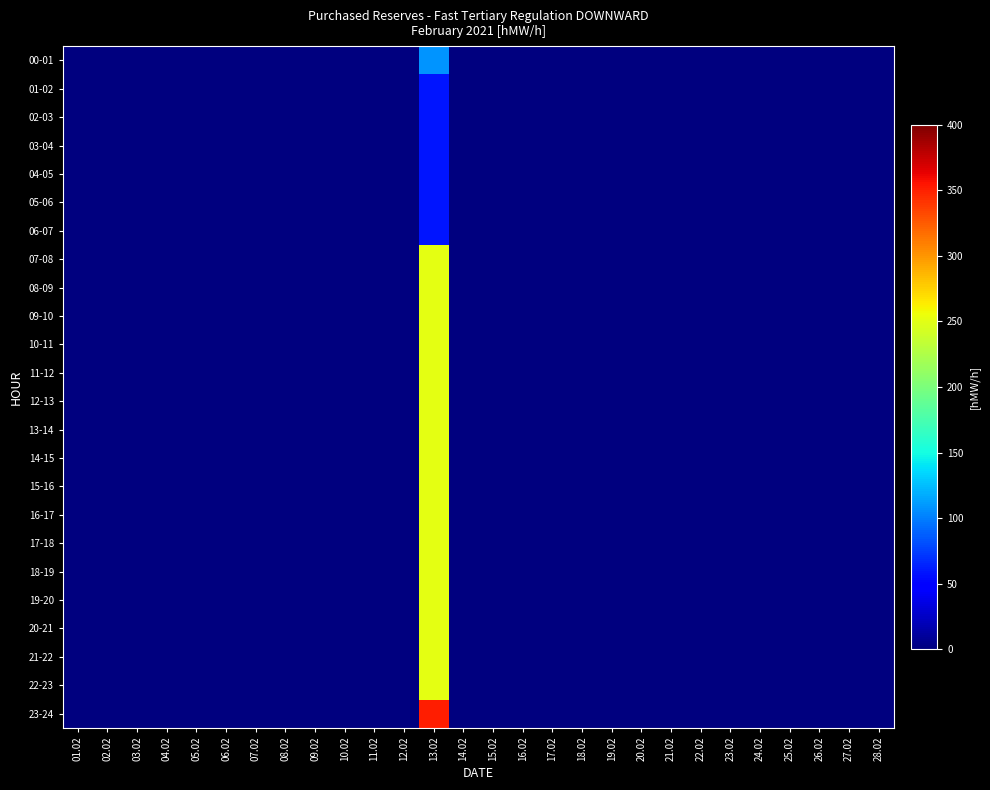

Reading left to right, list all the values displayed in this chart.

00-01: 01.02=0	02.02=0	03.02=0	04.02=0	05.02=0	06.02=0	07.02=0	08.02=0	09.02=0	10.02=0	11.02=0	12.02=0	13.02=109	14.02=0	15.02=0	16.02=0	17.02=0	18.02=0	19.02=0	20.02=0	21.02=0	22.02=0	23.02=0	24.02=0	25.02=0	26.02=0	27.02=0	28.02=0
01-02: 01.02=0	02.02=0	03.02=0	04.02=0	05.02=0	06.02=0	07.02=0	08.02=0	09.02=0	10.02=0	11.02=0	12.02=0	13.02=59	14.02=0	15.02=0	16.02=0	17.02=0	18.02=0	19.02=0	20.02=0	21.02=0	22.02=0	23.02=0	24.02=0	25.02=0	26.02=0	27.02=0	28.02=0
02-03: 01.02=0	02.02=0	03.02=0	04.02=0	05.02=0	06.02=0	07.02=0	08.02=0	09.02=0	10.02=0	11.02=0	12.02=0	13.02=59	14.02=0	15.02=0	16.02=0	17.02=0	18.02=0	19.02=0	20.02=0	21.02=0	22.02=0	23.02=0	24.02=0	25.02=0	26.02=0	27.02=0	28.02=0
03-04: 01.02=0	02.02=0	03.02=0	04.02=0	05.02=0	06.02=0	07.02=0	08.02=0	09.02=0	10.02=0	11.02=0	12.02=0	13.02=59	14.02=0	15.02=0	16.02=0	17.02=0	18.02=0	19.02=0	20.02=0	21.02=0	22.02=0	23.02=0	24.02=0	25.02=0	26.02=0	27.02=0	28.02=0
04-05: 01.02=0	02.02=0	03.02=0	04.02=0	05.02=0	06.02=0	07.02=0	08.02=0	09.02=0	10.02=0	11.02=0	12.02=0	13.02=59	14.02=0	15.02=0	16.02=0	17.02=0	18.02=0	19.02=0	20.02=0	21.02=0	22.02=0	23.02=0	24.02=0	25.02=0	26.02=0	27.02=0	28.02=0
05-06: 01.02=0	02.02=0	03.02=0	04.02=0	05.02=0	06.02=0	07.02=0	08.02=0	09.02=0	10.02=0	11.02=0	12.02=0	13.02=59	14.02=0	15.02=0	16.02=0	17.02=0	18.02=0	19.02=0	20.02=0	21.02=0	22.02=0	23.02=0	24.02=0	25.02=0	26.02=0	27.02=0	28.02=0
06-07: 01.02=0	02.02=0	03.02=0	04.02=0	05.02=0	06.02=0	07.02=0	08.02=0	09.02=0	10.02=0	11.02=0	12.02=0	13.02=59	14.02=0	15.02=0	16.02=0	17.02=0	18.02=0	19.02=0	20.02=0	21.02=0	22.02=0	23.02=0	24.02=0	25.02=0	26.02=0	27.02=0	28.02=0
07-08: 01.02=0	02.02=0	03.02=0	04.02=0	05.02=0	06.02=0	07.02=0	08.02=0	09.02=0	10.02=0	11.02=0	12.02=0	13.02=250	14.02=0	15.02=0	16.02=0	17.02=0	18.02=0	19.02=0	20.02=0	21.02=0	22.02=0	23.02=0	24.02=0	25.02=0	26.02=0	27.02=0	28.02=0
08-09: 01.02=0	02.02=0	03.02=0	04.02=0	05.02=0	06.02=0	07.02=0	08.02=0	09.02=0	10.02=0	11.02=0	12.02=0	13.02=250	14.02=0	15.02=0	16.02=0	17.02=0	18.02=0	19.02=0	20.02=0	21.02=0	22.02=0	23.02=0	24.02=0	25.02=0	26.02=0	27.02=0	28.02=0
09-10: 01.02=0	02.02=0	03.02=0	04.02=0	05.02=0	06.02=0	07.02=0	08.02=0	09.02=0	10.02=0	11.02=0	12.02=0	13.02=250	14.02=0	15.02=0	16.02=0	17.02=0	18.02=0	19.02=0	20.02=0	21.02=0	22.02=0	23.02=0	24.02=0	25.02=0	26.02=0	27.02=0	28.02=0
10-11: 01.02=0	02.02=0	03.02=0	04.02=0	05.02=0	06.02=0	07.02=0	08.02=0	09.02=0	10.02=0	11.02=0	12.02=0	13.02=250	14.02=0	15.02=0	16.02=0	17.02=0	18.02=0	19.02=0	20.02=0	21.02=0	22.02=0	23.02=0	24.02=0	25.02=0	26.02=0	27.02=0	28.02=0
11-12: 01.02=0	02.02=0	03.02=0	04.02=0	05.02=0	06.02=0	07.02=0	08.02=0	09.02=0	10.02=0	11.02=0	12.02=0	13.02=250	14.02=0	15.02=0	16.02=0	17.02=0	18.02=0	19.02=0	20.02=0	21.02=0	22.02=0	23.02=0	24.02=0	25.02=0	26.02=0	27.02=0	28.02=0
12-13: 01.02=0	02.02=0	03.02=0	04.02=0	05.02=0	06.02=0	07.02=0	08.02=0	09.02=0	10.02=0	11.02=0	12.02=0	13.02=250	14.02=0	15.02=0	16.02=0	17.02=0	18.02=0	19.02=0	20.02=0	21.02=0	22.02=0	23.02=0	24.02=0	25.02=0	26.02=0	27.02=0	28.02=0
13-14: 01.02=0	02.02=0	03.02=0	04.02=0	05.02=0	06.02=0	07.02=0	08.02=0	09.02=0	10.02=0	11.02=0	12.02=0	13.02=250	14.02=0	15.02=0	16.02=0	17.02=0	18.02=0	19.02=0	20.02=0	21.02=0	22.02=0	23.02=0	24.02=0	25.02=0	26.02=0	27.02=0	28.02=0
14-15: 01.02=0	02.02=0	03.02=0	04.02=0	05.02=0	06.02=0	07.02=0	08.02=0	09.02=0	10.02=0	11.02=0	12.02=0	13.02=250	14.02=0	15.02=0	16.02=0	17.02=0	18.02=0	19.02=0	20.02=0	21.02=0	22.02=0	23.02=0	24.02=0	25.02=0	26.02=0	27.02=0	28.02=0
15-16: 01.02=0	02.02=0	03.02=0	04.02=0	05.02=0	06.02=0	07.02=0	08.02=0	09.02=0	10.02=0	11.02=0	12.02=0	13.02=250	14.02=0	15.02=0	16.02=0	17.02=0	18.02=0	19.02=0	20.02=0	21.02=0	22.02=0	23.02=0	24.02=0	25.02=0	26.02=0	27.02=0	28.02=0
16-17: 01.02=0	02.02=0	03.02=0	04.02=0	05.02=0	06.02=0	07.02=0	08.02=0	09.02=0	10.02=0	11.02=0	12.02=0	13.02=250	14.02=0	15.02=0	16.02=0	17.02=0	18.02=0	19.02=0	20.02=0	21.02=0	22.02=0	23.02=0	24.02=0	25.02=0	26.02=0	27.02=0	28.02=0
17-18: 01.02=0	02.02=0	03.02=0	04.02=0	05.02=0	06.02=0	07.02=0	08.02=0	09.02=0	10.02=0	11.02=0	12.02=0	13.02=250	14.02=0	15.02=0	16.02=0	17.02=0	18.02=0	19.02=0	20.02=0	21.02=0	22.02=0	23.02=0	24.02=0	25.02=0	26.02=0	27.02=0	28.02=0
18-19: 01.02=0	02.02=0	03.02=0	04.02=0	05.02=0	06.02=0	07.02=0	08.02=0	09.02=0	10.02=0	11.02=0	12.02=0	13.02=250	14.02=0	15.02=0	16.02=0	17.02=0	18.02=0	19.02=0	20.02=0	21.02=0	22.02=0	23.02=0	24.02=0	25.02=0	26.02=0	27.02=0	28.02=0
19-20: 01.02=0	02.02=0	03.02=0	04.02=0	05.02=0	06.02=0	07.02=0	08.02=0	09.02=0	10.02=0	11.02=0	12.02=0	13.02=250	14.02=0	15.02=0	16.02=0	17.02=0	18.02=0	19.02=0	20.02=0	21.02=0	22.02=0	23.02=0	24.02=0	25.02=0	26.02=0	27.02=0	28.02=0
20-21: 01.02=0	02.02=0	03.02=0	04.02=0	05.02=0	06.02=0	07.02=0	08.02=0	09.02=0	10.02=0	11.02=0	12.02=0	13.02=250	14.02=0	15.02=0	16.02=0	17.02=0	18.02=0	19.02=0	20.02=0	21.02=0	22.02=0	23.02=0	24.02=0	25.02=0	26.02=0	27.02=0	28.02=0
21-22: 01.02=0	02.02=0	03.02=0	04.02=0	05.02=0	06.02=0	07.02=0	08.02=0	09.02=0	10.02=0	11.02=0	12.02=0	13.02=250	14.02=0	15.02=0	16.02=0	17.02=0	18.02=0	19.02=0	20.02=0	21.02=0	22.02=0	23.02=0	24.02=0	25.02=0	26.02=0	27.02=0	28.02=0
22-23: 01.02=0	02.02=0	03.02=0	04.02=0	05.02=0	06.02=0	07.02=0	08.02=0	09.02=0	10.02=0	11.02=0	12.02=0	13.02=250	14.02=0	15.02=0	16.02=0	17.02=0	18.02=0	19.02=0	20.02=0	21.02=0	22.02=0	23.02=0	24.02=0	25.02=0	26.02=0	27.02=0	28.02=0
23-24: 01.02=0	02.02=0	03.02=0	04.02=0	05.02=0	06.02=0	07.02=0	08.02=0	09.02=0	10.02=0	11.02=0	12.02=0	13.02=350	14.02=0	15.02=0	16.02=0	17.02=0	18.02=0	19.02=0	20.02=0	21.02=0	22.02=0	23.02=0	24.02=0	25.02=0	26.02=0	27.02=0	28.02=0